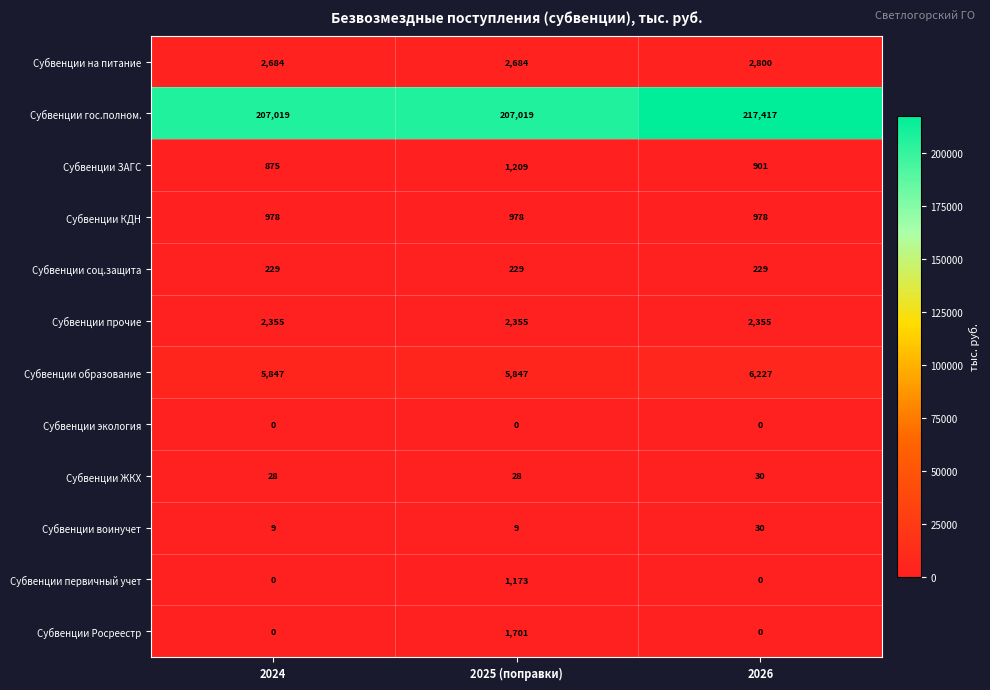

What value does the Субвенции соц.защита series have at 2024?

229